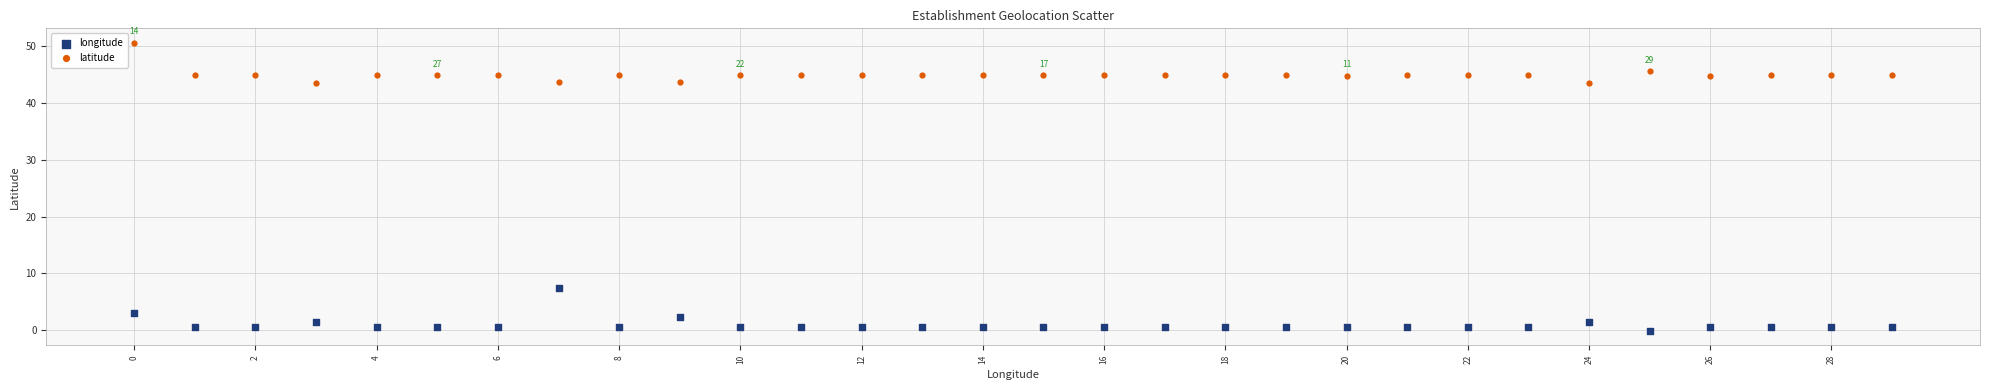

Which series reaches the minimum Y coordinate?

longitude